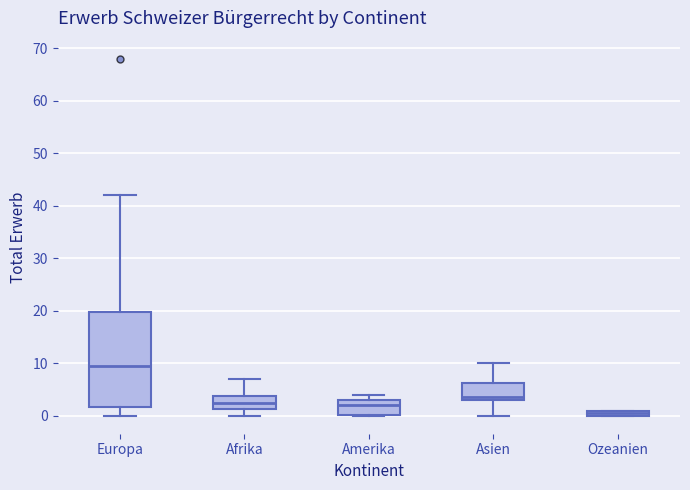

Which box is the tallest, from its lower edge to its upper edge?

Europa